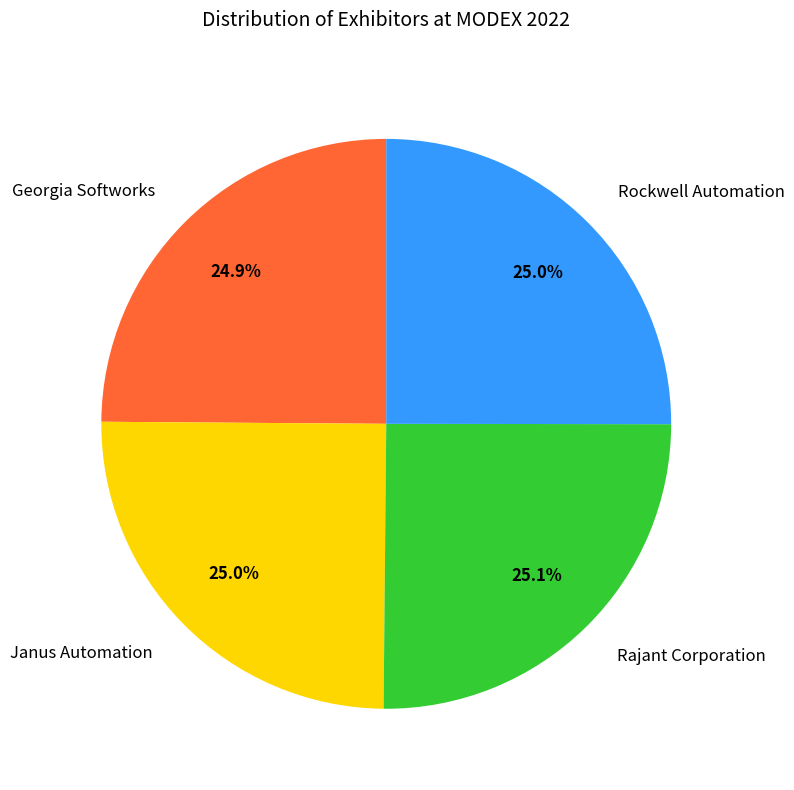

What portion of the pie excludes Georgia Softworks?

75.1%